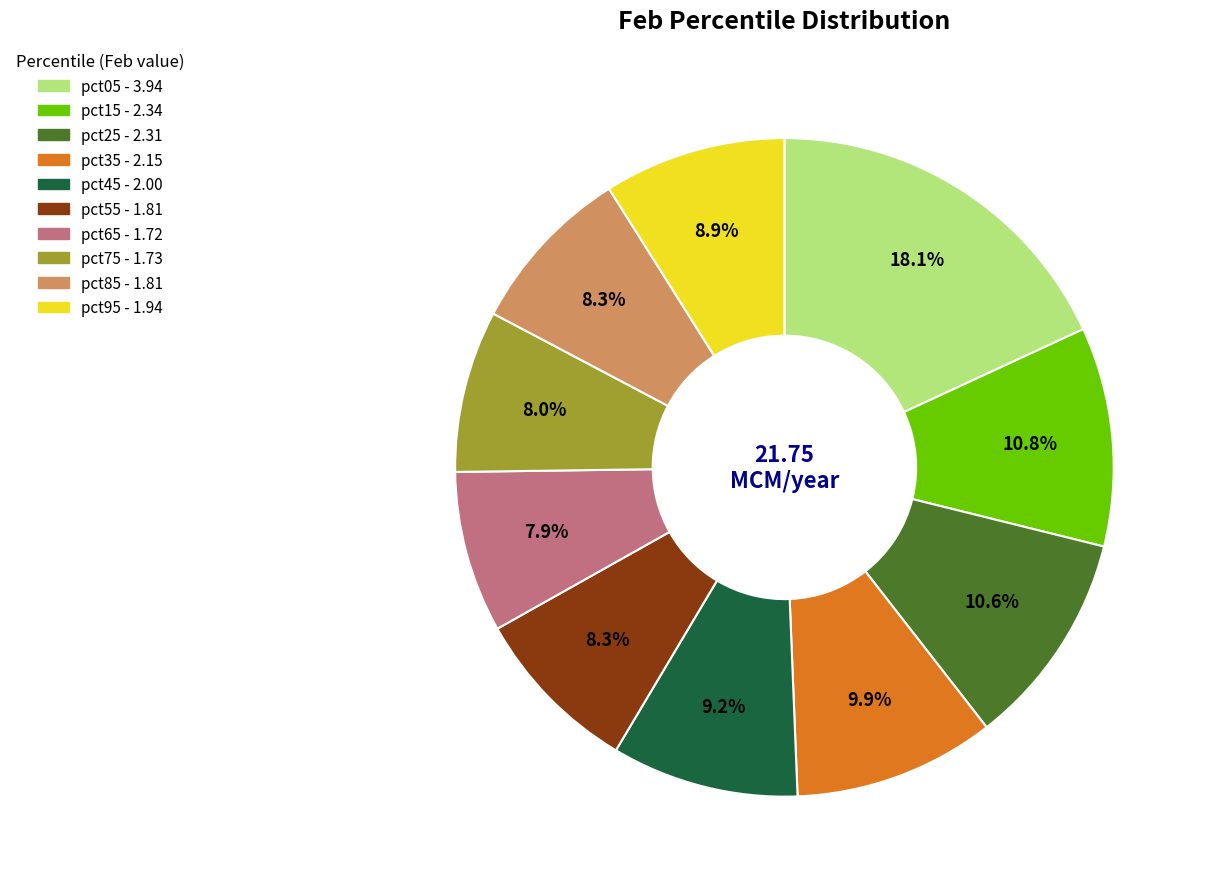

To the nearest percent, what portion does pct95 represent?

9%